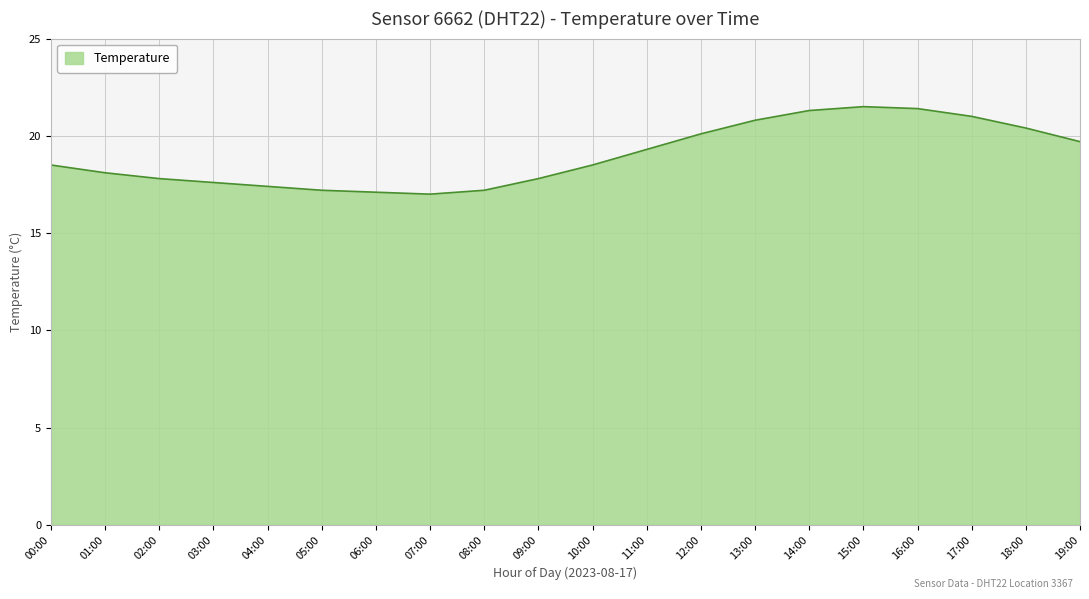

What position from the left is 09:00?

10